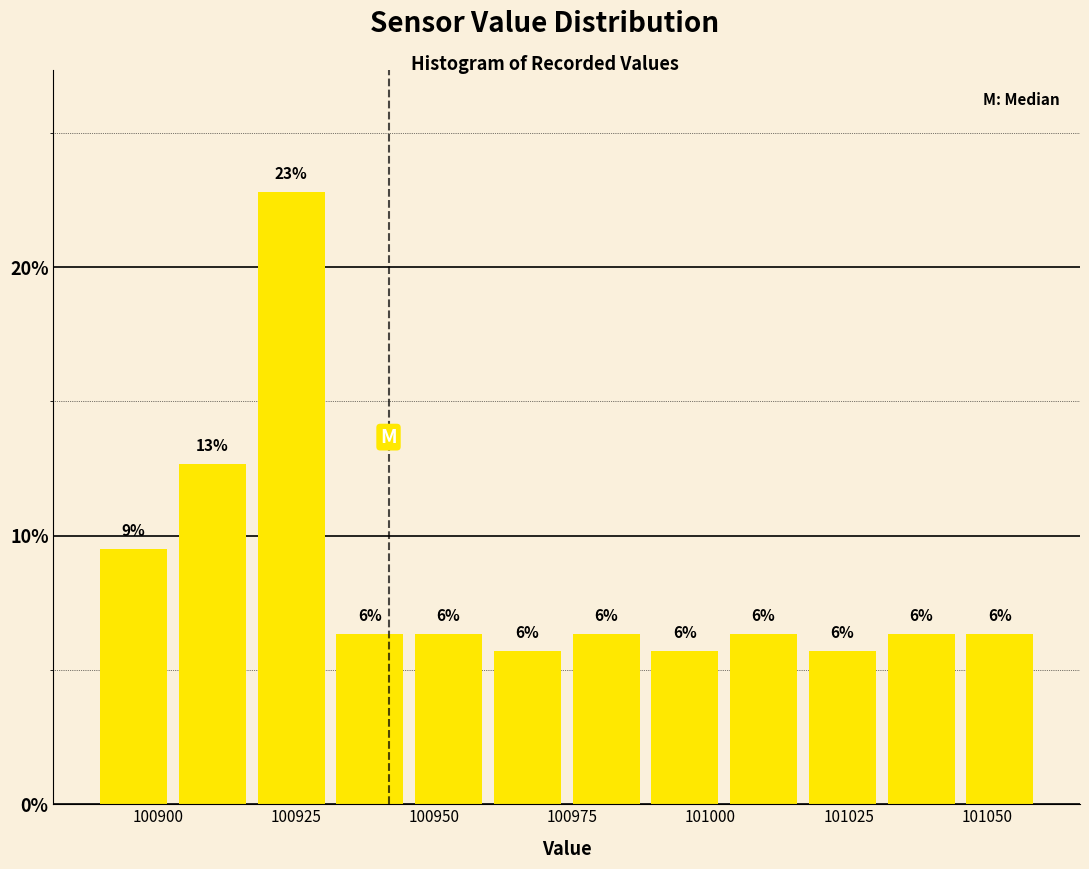

Around what value on the x-axis is the tallest bar? Give the approximate position of its centre, as read against the axis.

100925